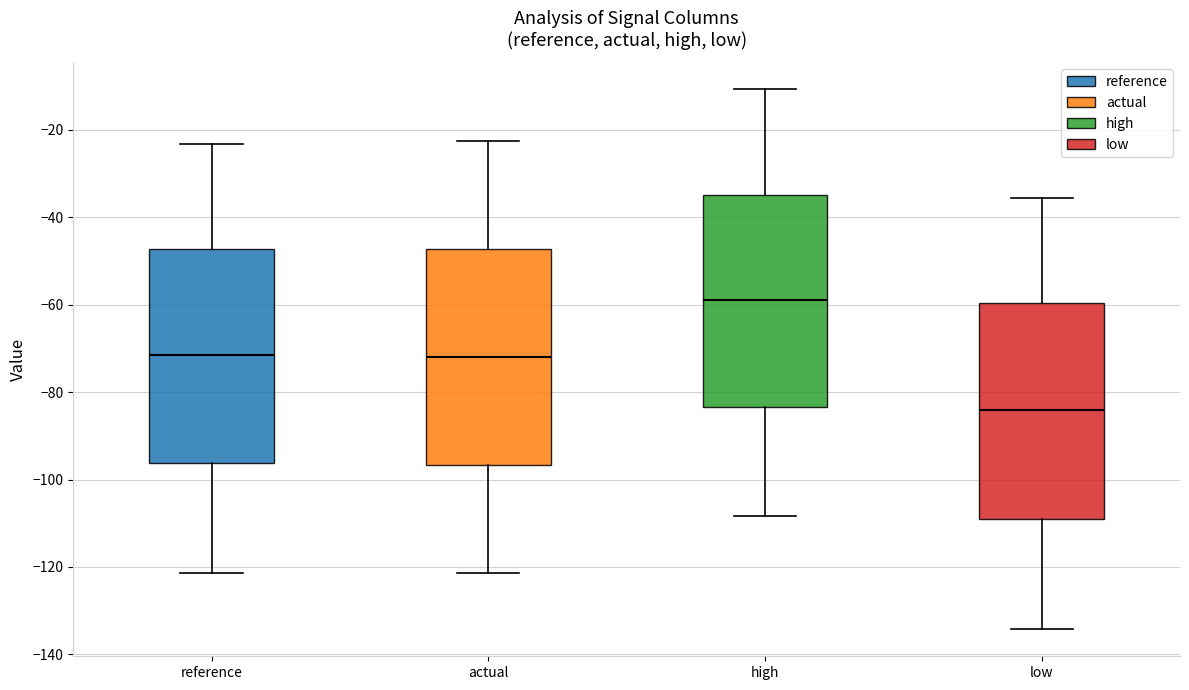

Where does the upper whisker of the box for high end on the y-axis? The values are not printed on the chart, so give them approximately, as read against the axis.

-10